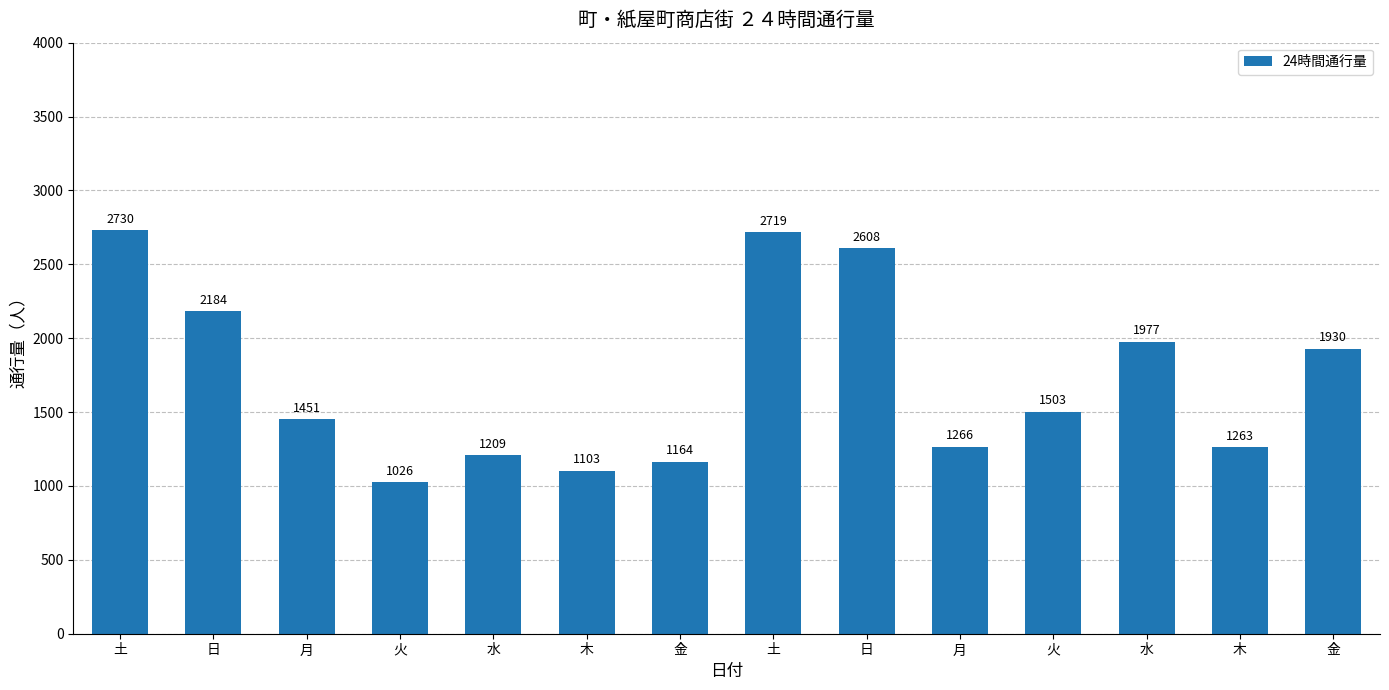

What is the value of the 8th bar from the left?

2730